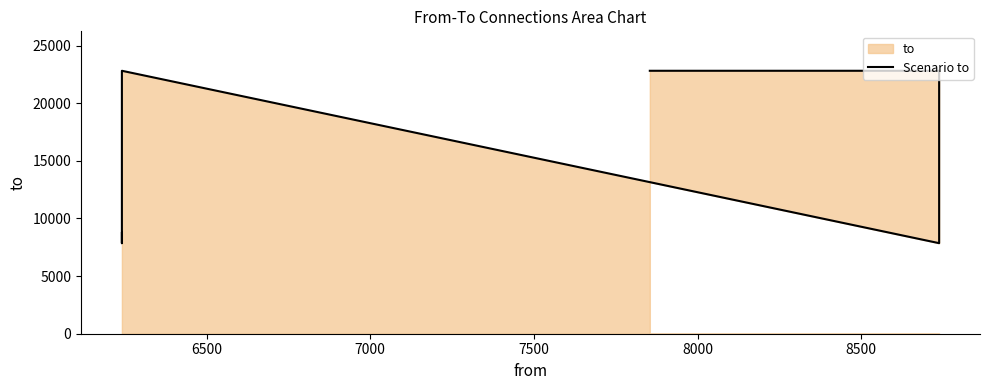

Reading left to right, extract all data points from this chart.

22808	22808	7854	22808	7854	8738